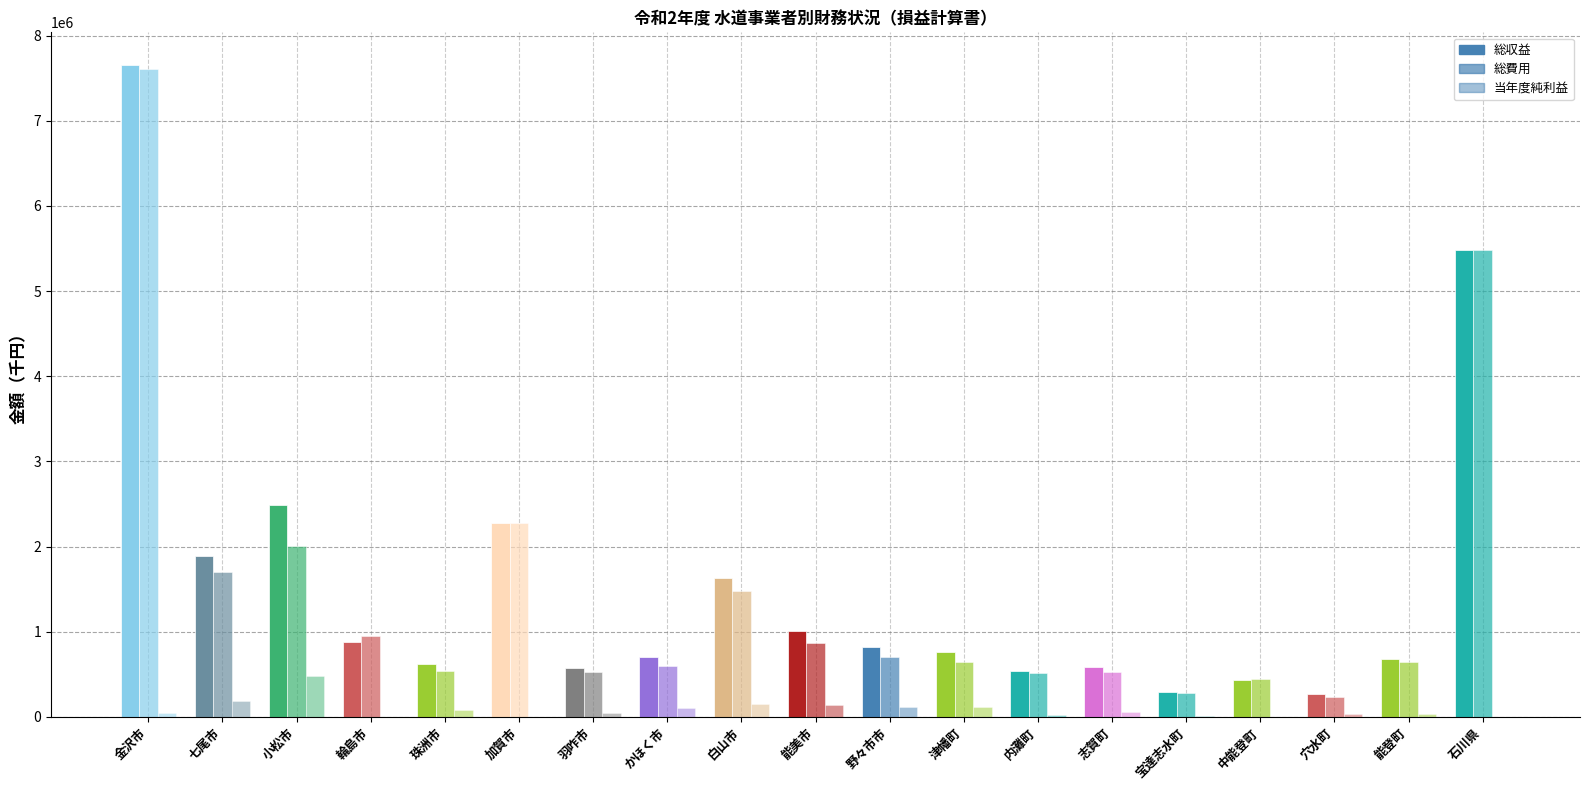

Count the number of categories in the chart.

19